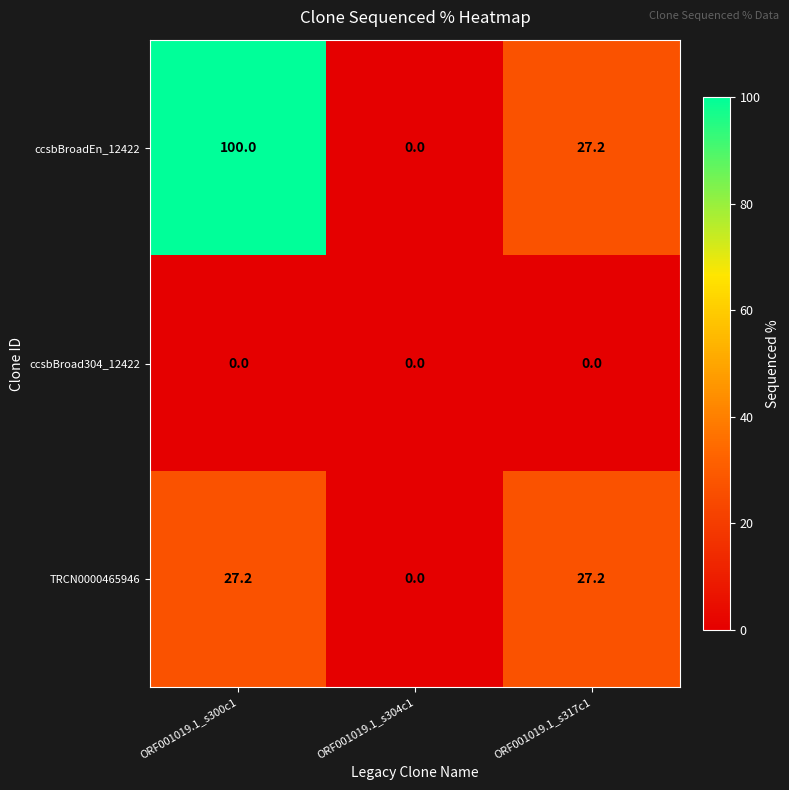

List the series in order of their peak value, highest first.

ccsbBroadEn_12422, TRCN0000465946, ccsbBroad304_12422